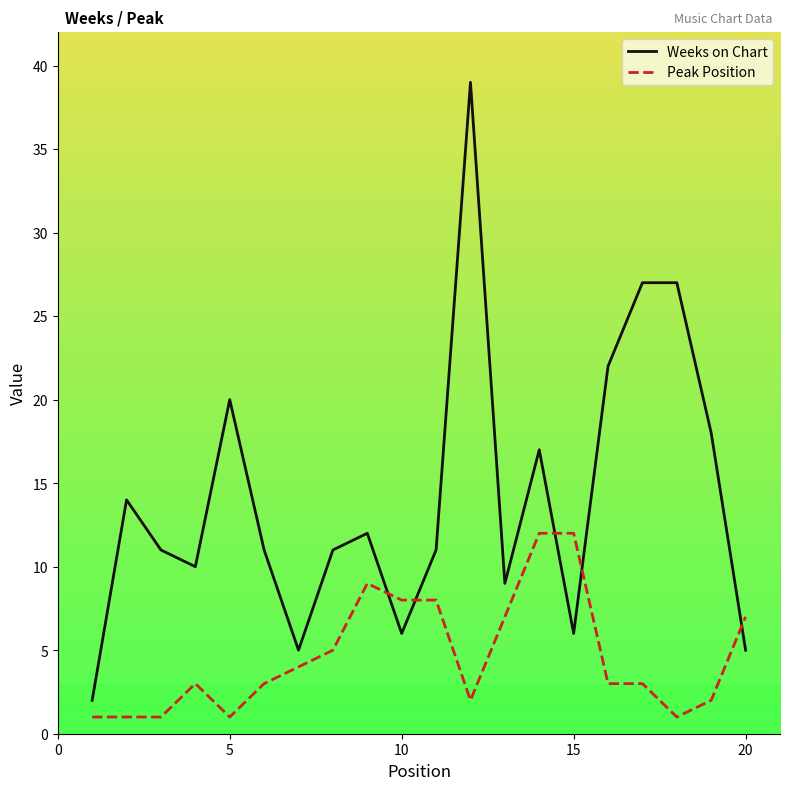

What is the sum of all Peak Position values?

93